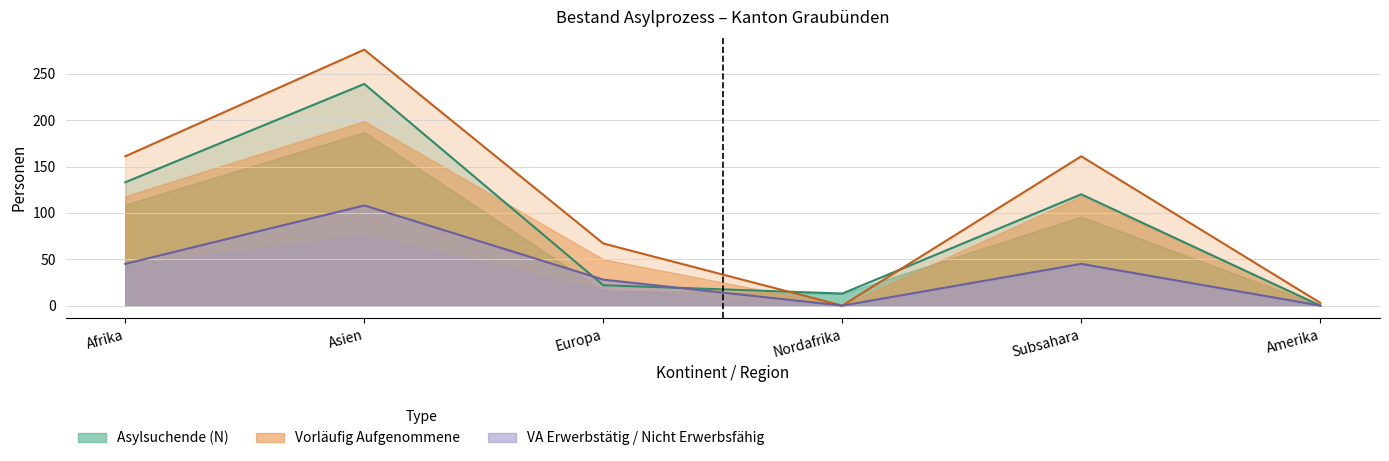

True or false: Vorläufig Aufgenommene Erwerbstätig and Vorläufig Aufgenommene Total cross at least once.

False